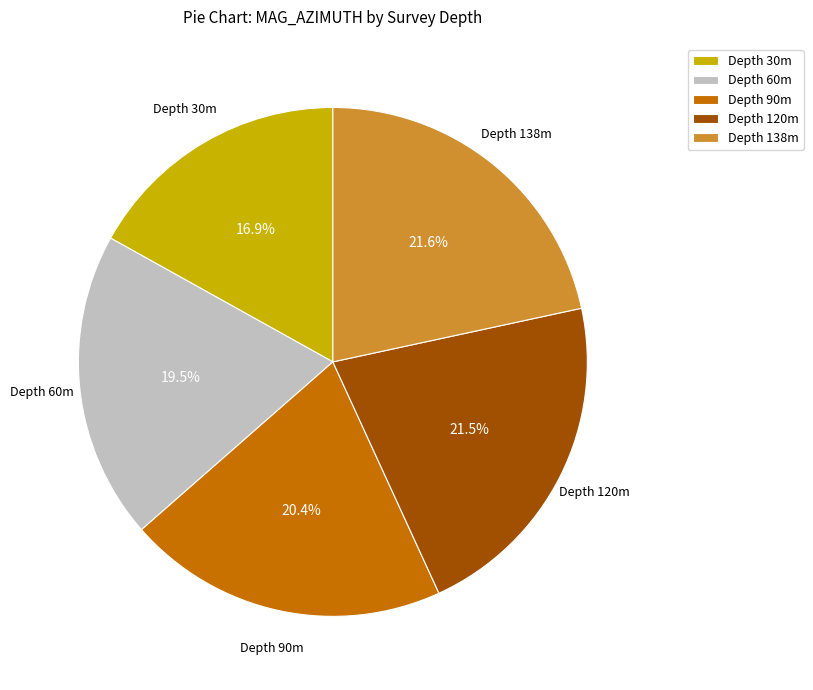

How many segments does this pie chart have?

5